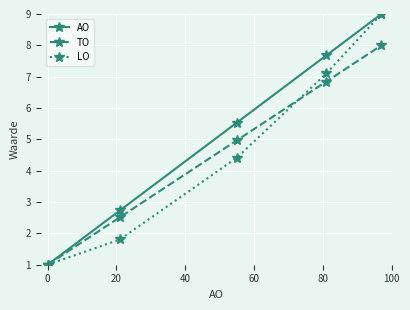

What is the value of the LO point at the 2nd from the left?

1.8